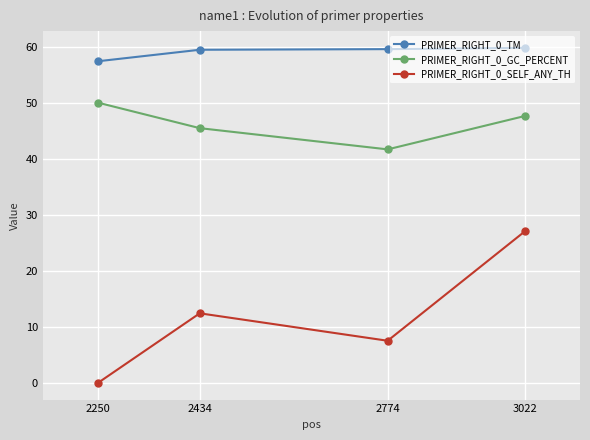

How many data points in PRIMER_RIGHT_0_SELF_ANY_TH are above 12?

2